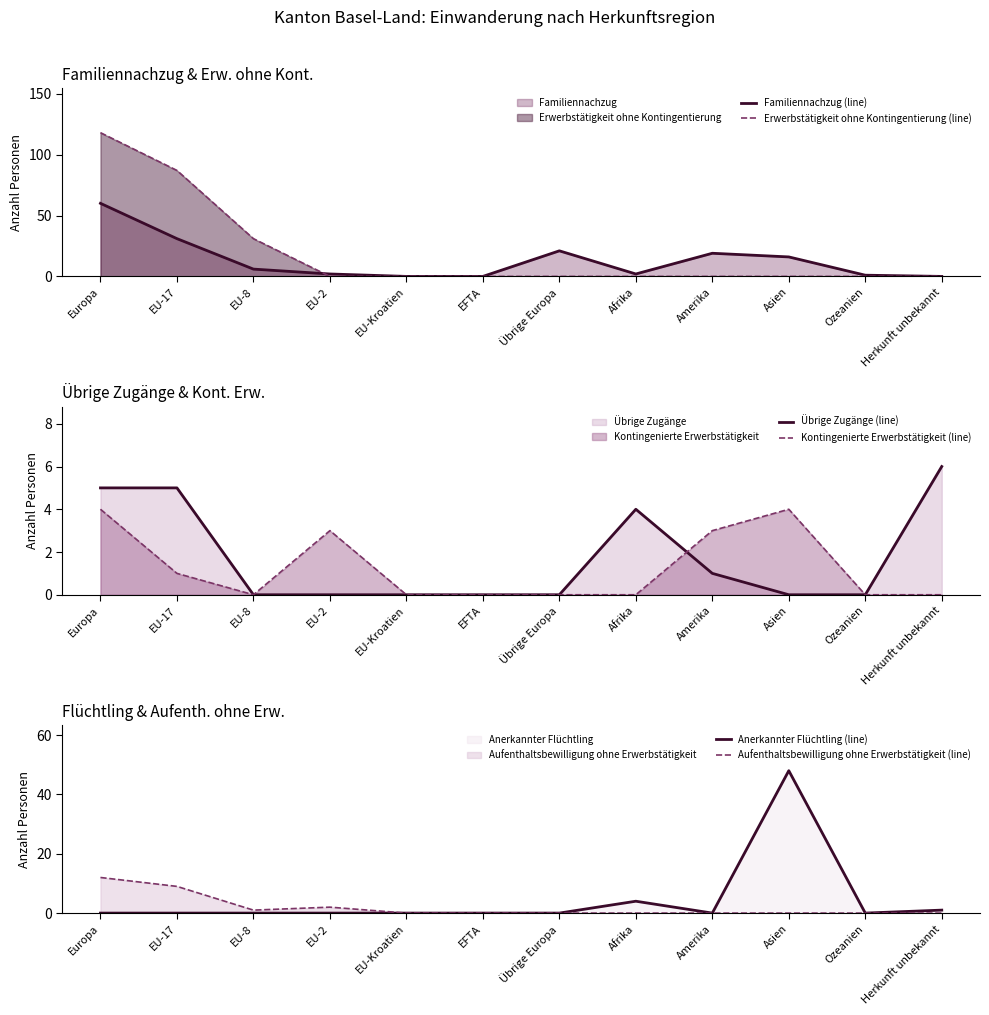

Reading left to right, list all the values displayed in this chart.

Familiennachzug (line): Europa=60	EU-17=31	EU-8=6	EU-2=2	EU-Kroatien=0	EFTA=0	Übrige Europa=21	Afrika=2	Amerika=19	Asien=16	Ozeanien=1	Herkunft unbekannt=0
Erwerbstätigkeit ohne Kontingentierung (line): Europa=118	EU-17=87	EU-8=31	EU-2=0	EU-Kroatien=0	EFTA=0	Übrige Europa=0	Afrika=0	Amerika=0	Asien=0	Ozeanien=0	Herkunft unbekannt=0
Übrige Zugänge (line): Europa=5	EU-17=5	EU-8=0	EU-2=0	EU-Kroatien=0	EFTA=0	Übrige Europa=0	Afrika=4	Amerika=1	Asien=0	Ozeanien=0	Herkunft unbekannt=6
Kontingenierte Erwerbstätigkeit (line): Europa=4	EU-17=1	EU-8=0	EU-2=3	EU-Kroatien=0	EFTA=0	Übrige Europa=0	Afrika=0	Amerika=3	Asien=4	Ozeanien=0	Herkunft unbekannt=0
Anerkannter Flüchtling (line): Europa=0	EU-17=0	EU-8=0	EU-2=0	EU-Kroatien=0	EFTA=0	Übrige Europa=0	Afrika=4	Amerika=0	Asien=48	Ozeanien=0	Herkunft unbekannt=1
Aufenthaltsbewilligung ohne Erwerbstätigkeit (line): Europa=12	EU-17=9	EU-8=1	EU-2=2	EU-Kroatien=0	EFTA=0	Übrige Europa=0	Afrika=0	Amerika=0	Asien=0	Ozeanien=0	Herkunft unbekannt=0